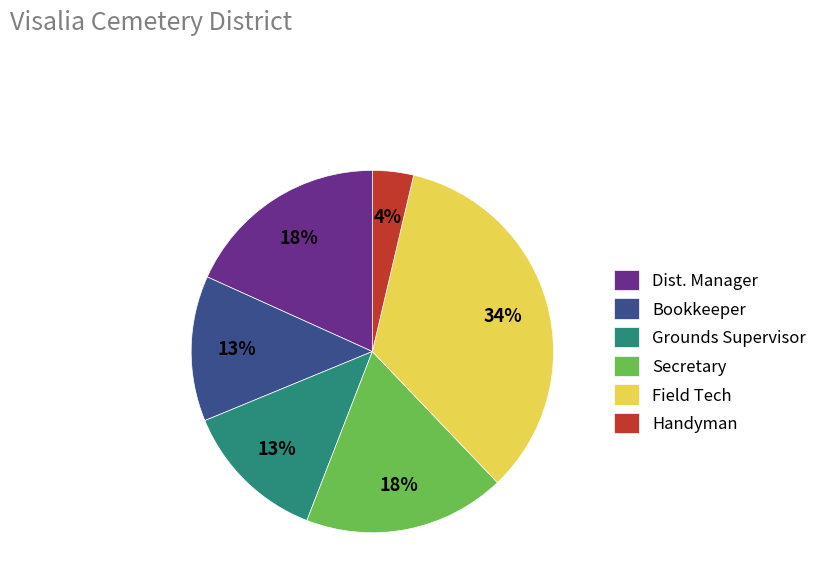

What is the smallest slice in the pie chart?

Handyman